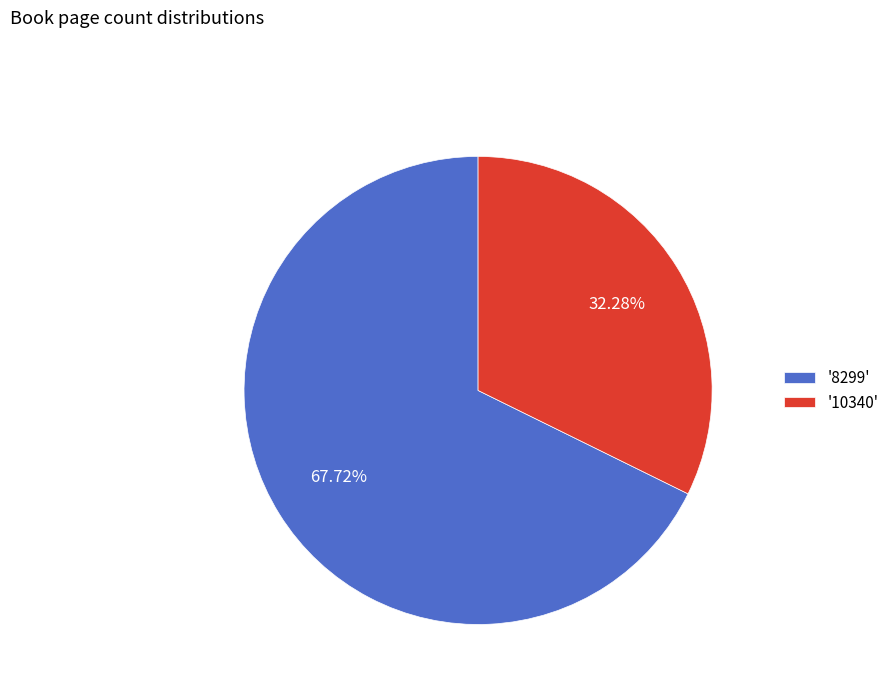

Between '10340' and '8299', which is larger?

'8299'